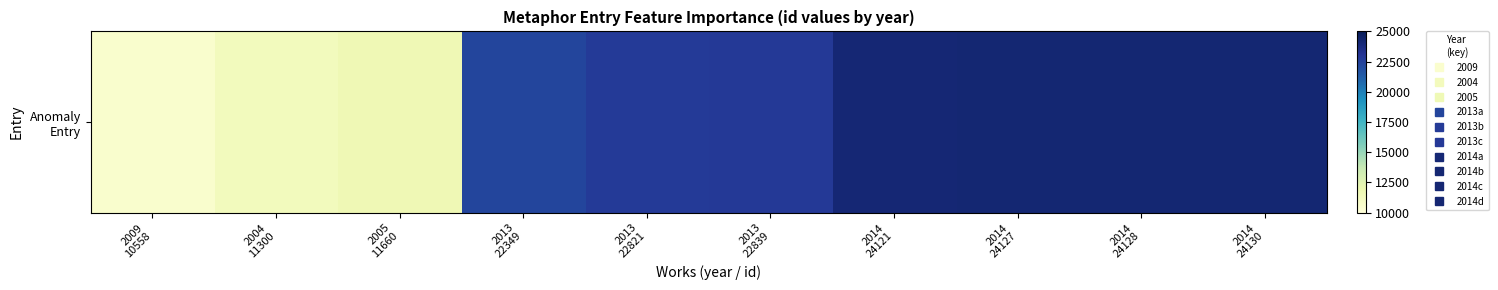

Read the value at 2013
22349.

22349